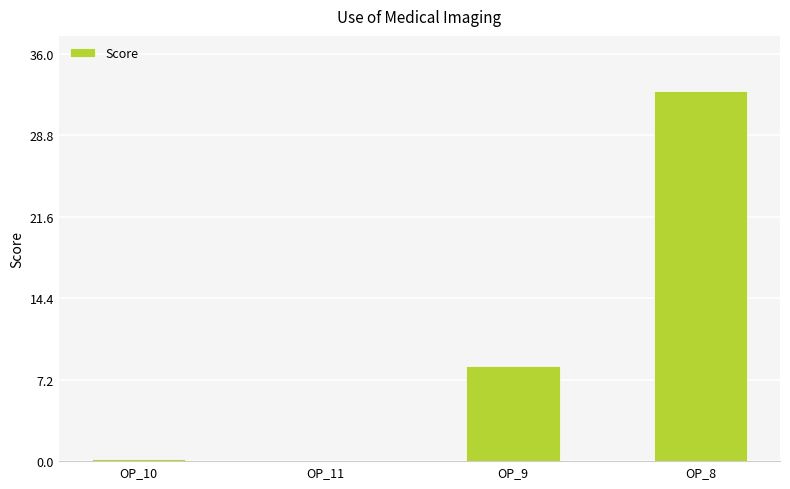

Which has a higher value, OP_9 or OP_8?

OP_8